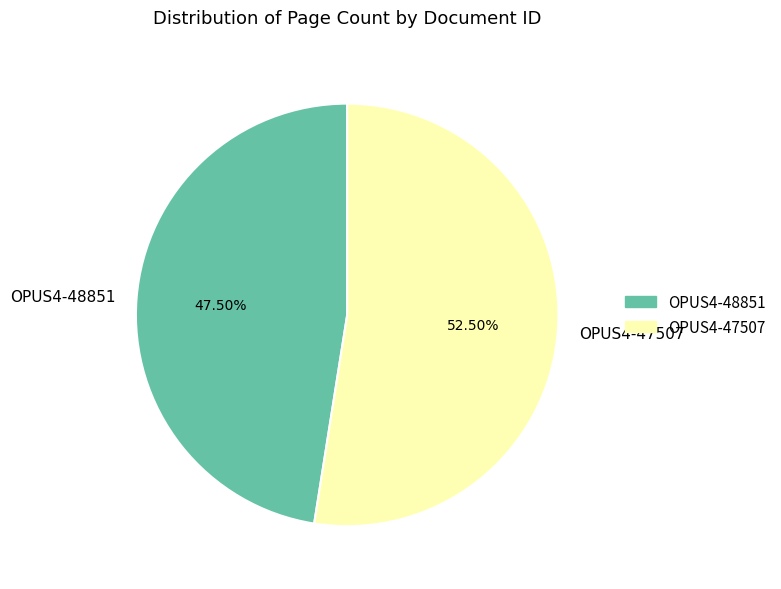

Rank the categories by value from highest to lowest.

OPUS4-47507, OPUS4-48851